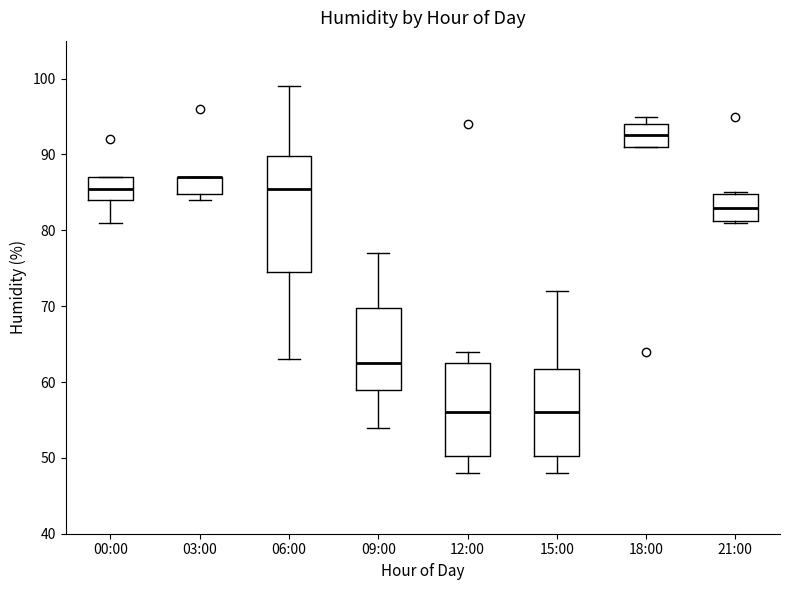

Where does the median line of the box for 15:00 sit on the y-axis? The values are not printed on the chart, so give them approximately, as read against the axis.

56